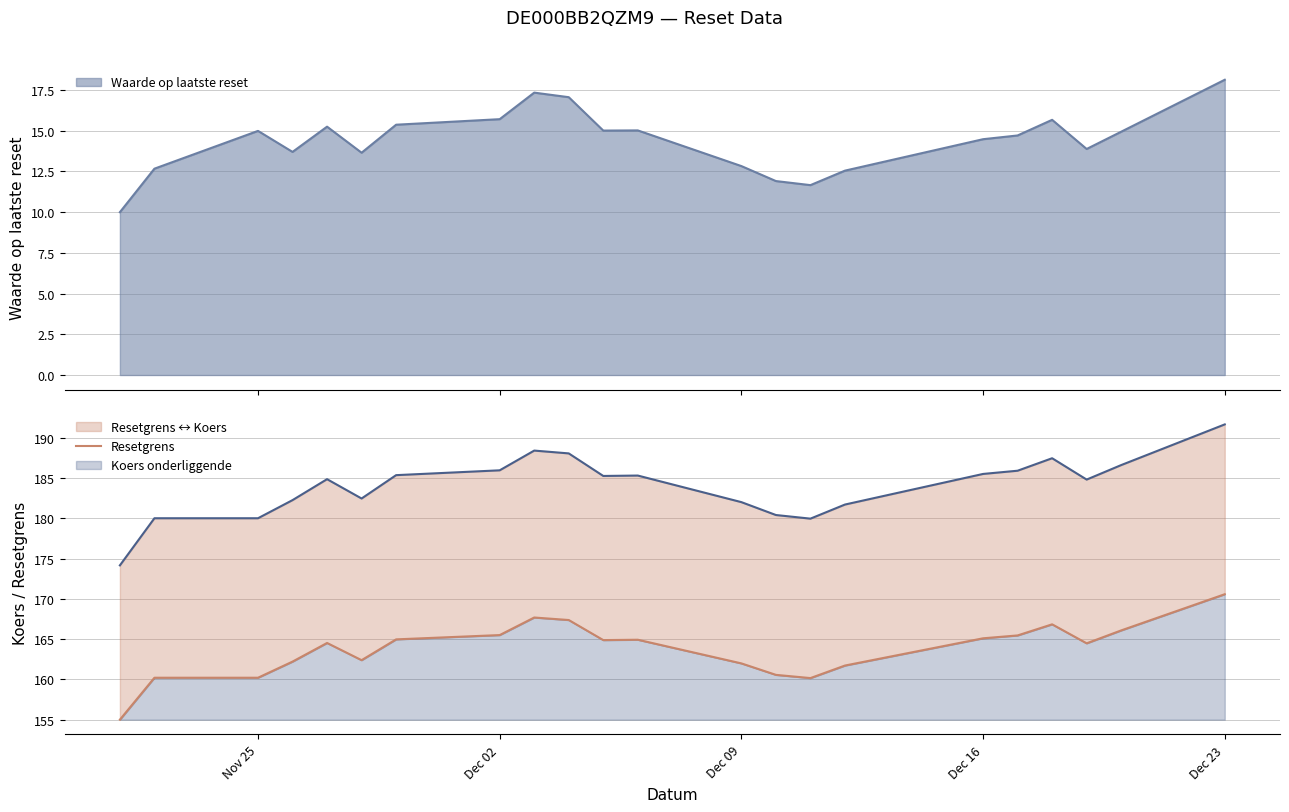

Does the chart have visible grid lines?

Yes